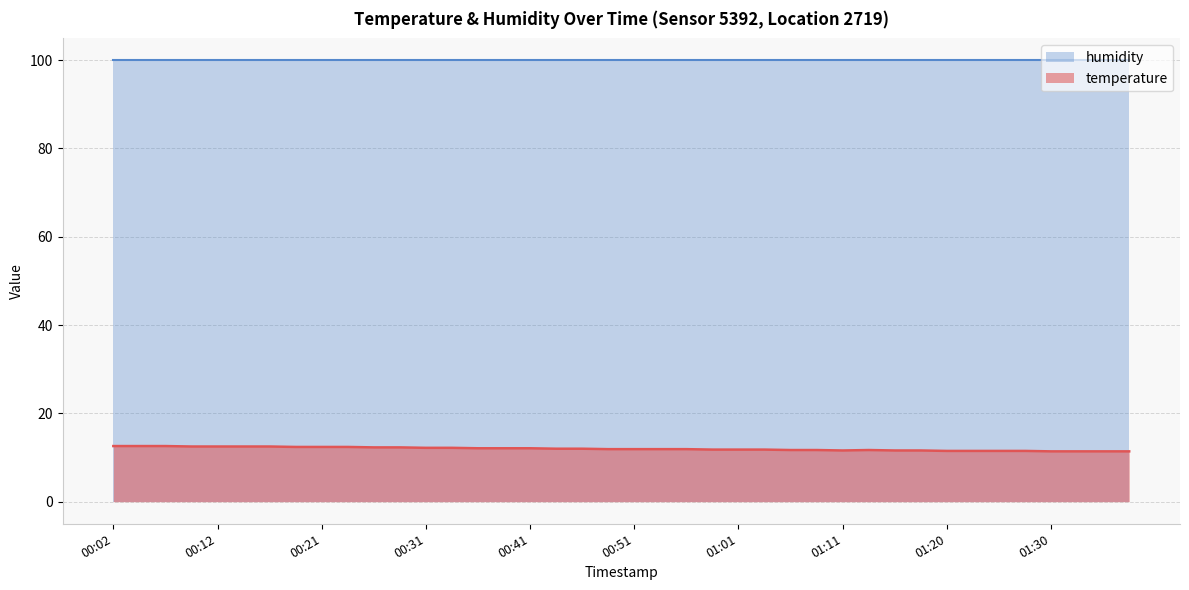

What is the change in value from 00:41 to 01:30?

-0.7